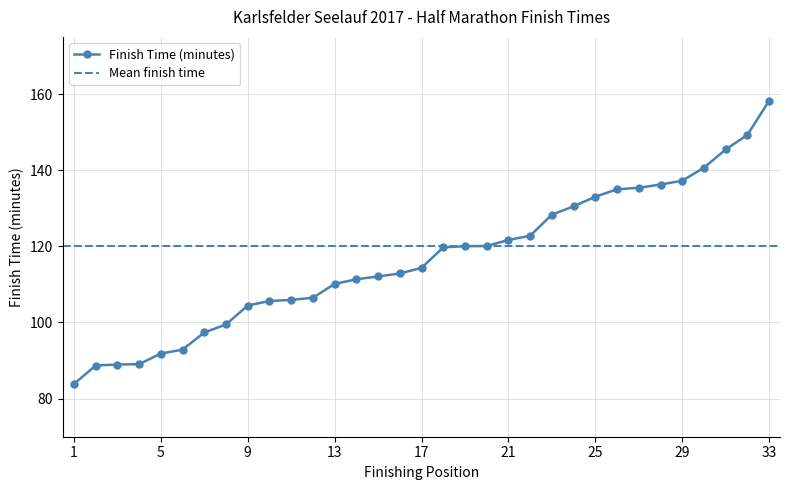

At which category does the chart reach its peak across all series?

33